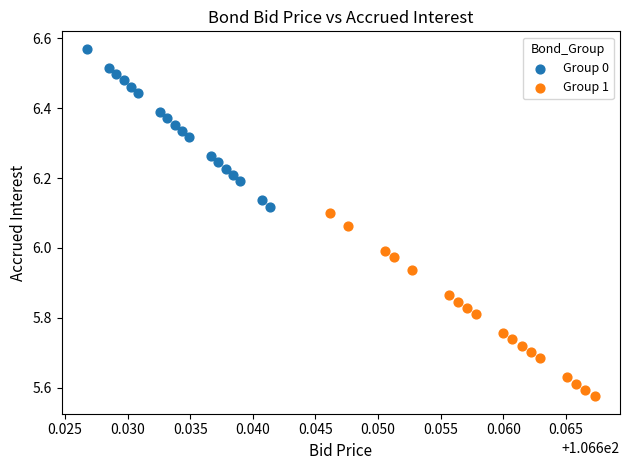

Which series reaches the maximum Y coordinate?

Group 0